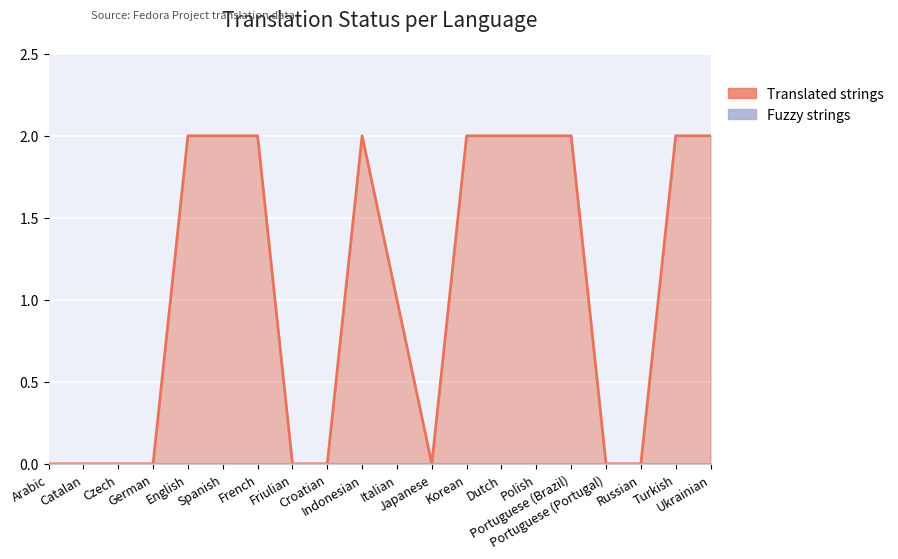

Is it true that the value at Indonesian is 2?

True